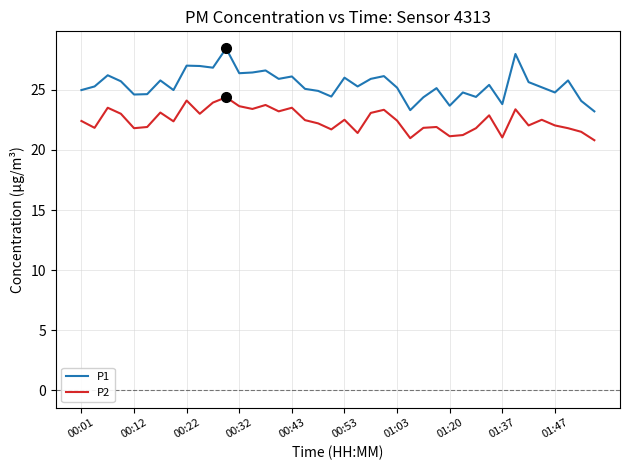

What is the minimum value shown in the chart?

20.8